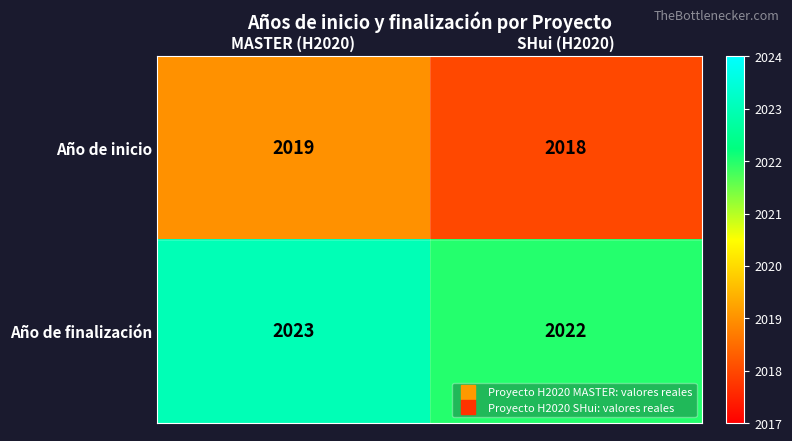

What is the sum of all Año de finalización values?

4045